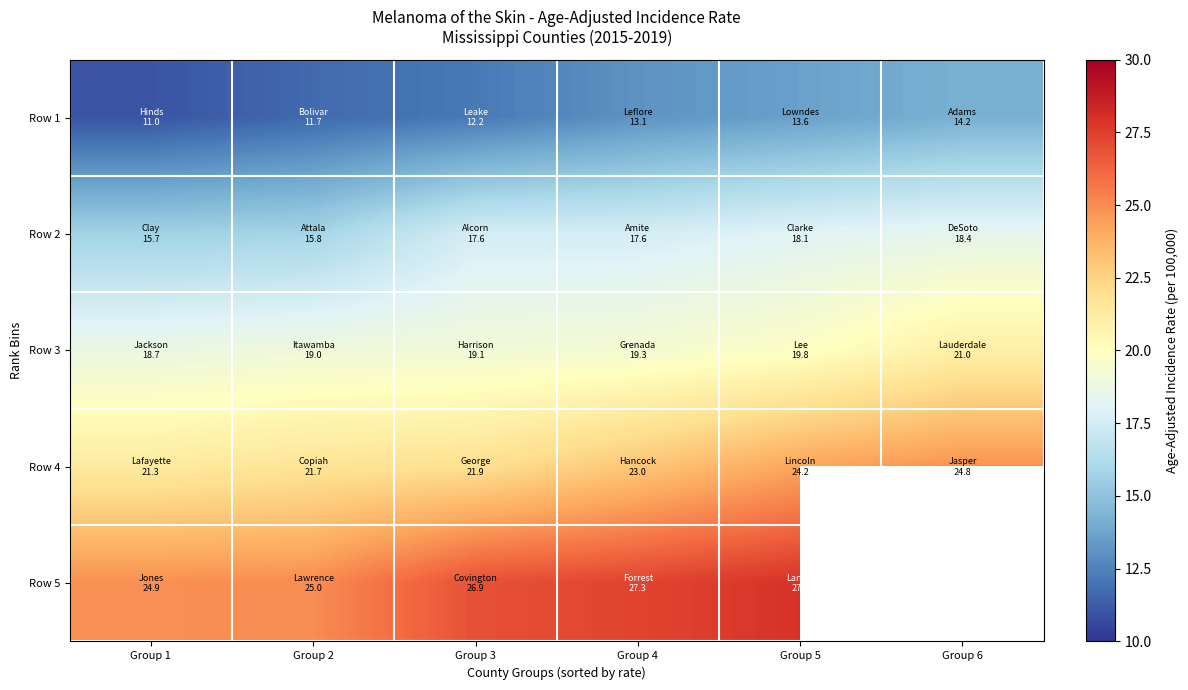

Which series changed the most between Group 1 and Group 2?

Row 1